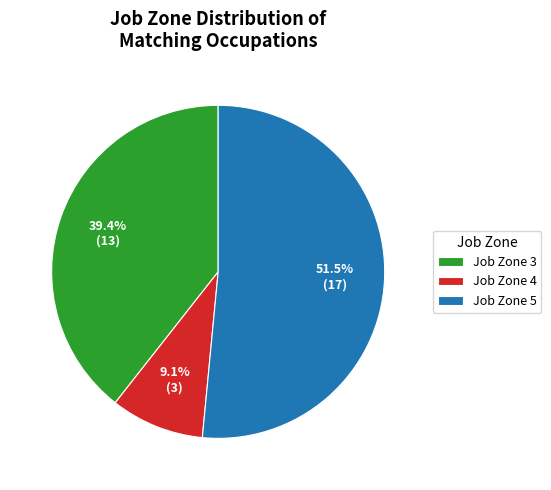

Which category has the smallest portion of the pie?

Job Zone 4